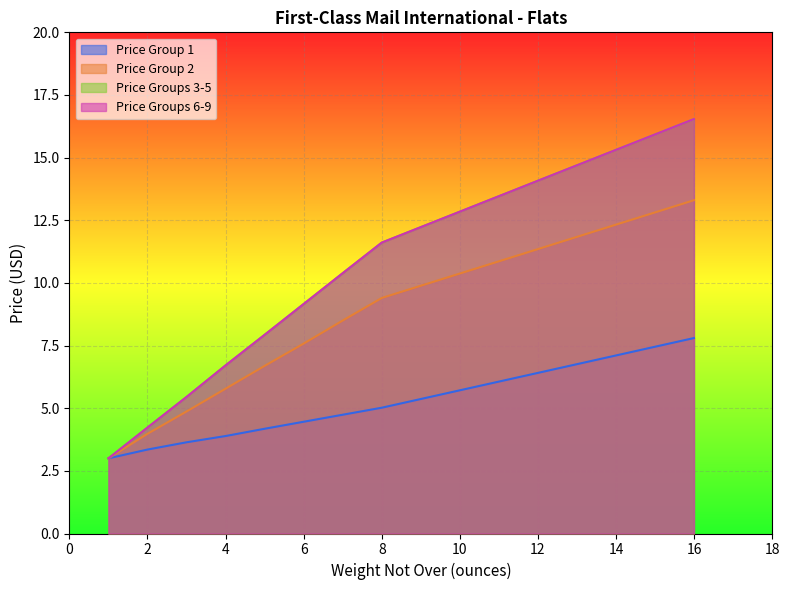

True or false: Price Group 1 and Price Groups 6-9 cross at least once.

False